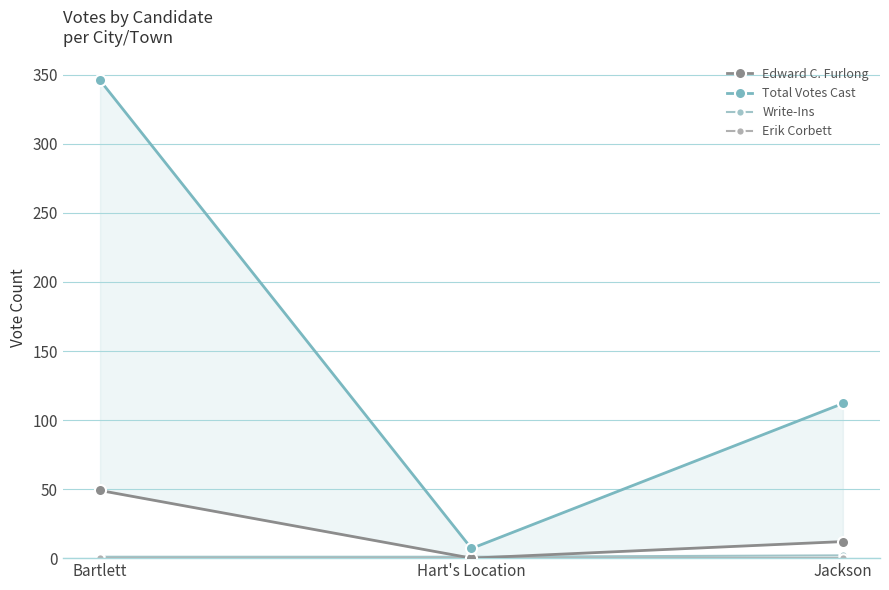

What is the sum of all Edward C. Furlong values?

61